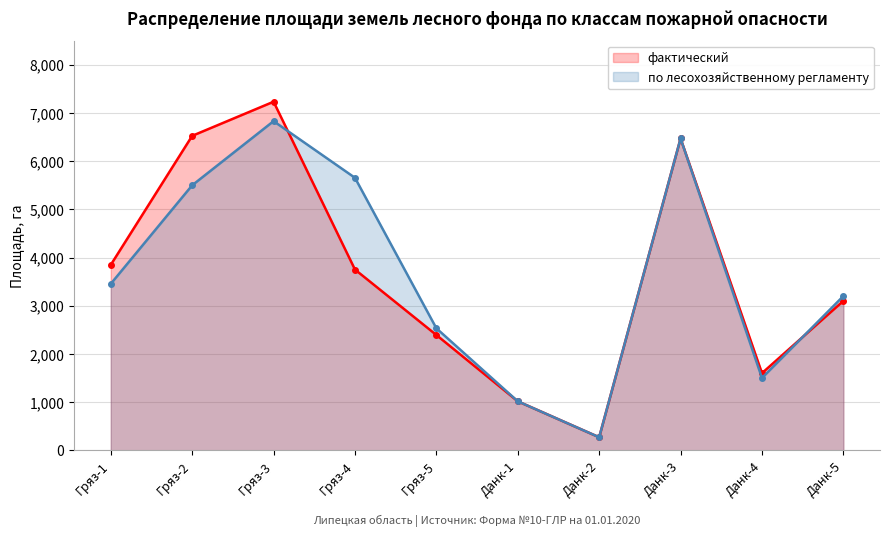

Rank the series at Данк-2 from highest to lowest value.

фактический, по лесохозяйственному регламенту